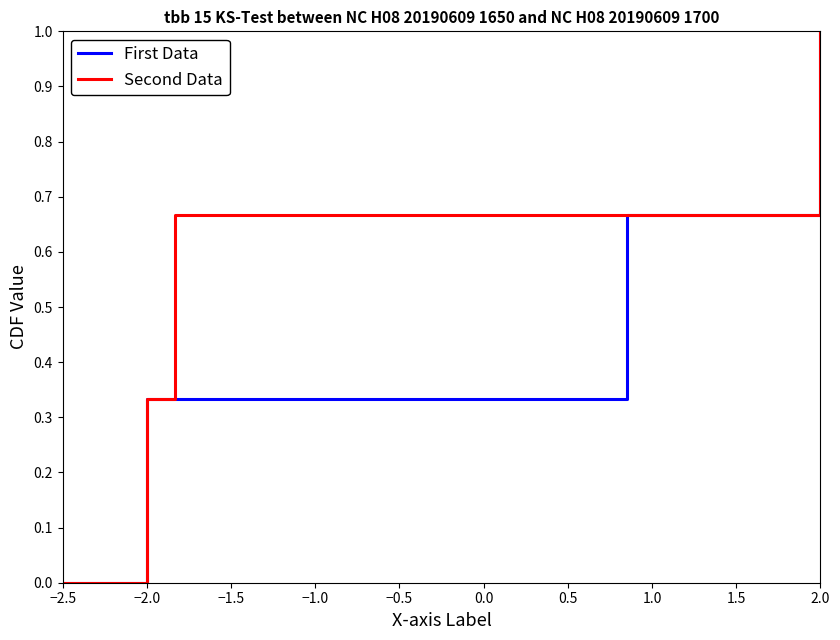

What is the label of the 2nd point from the left?

−2.0